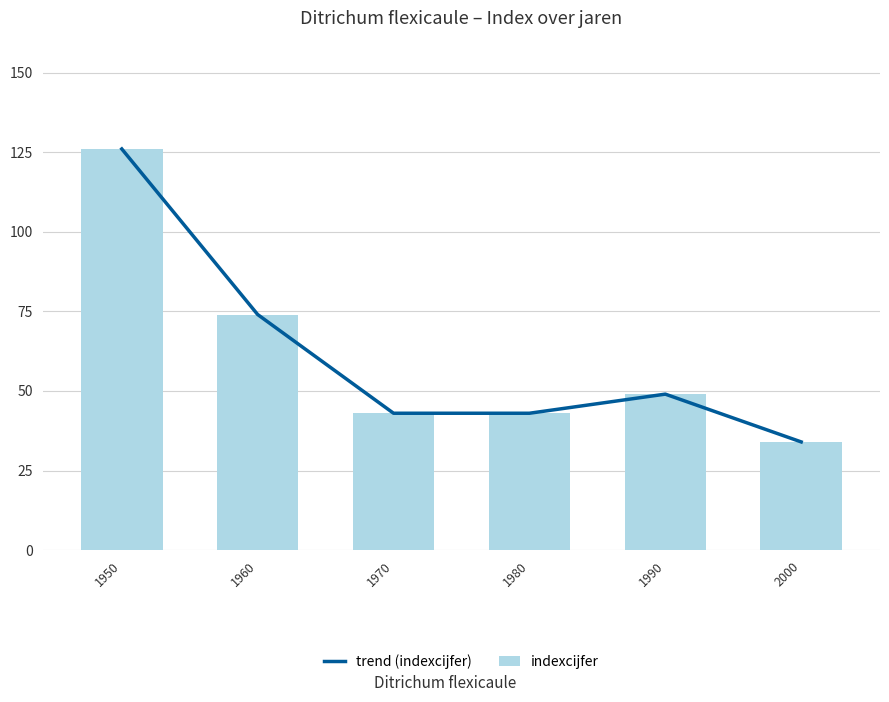

What is the maximum value shown in the chart?

126